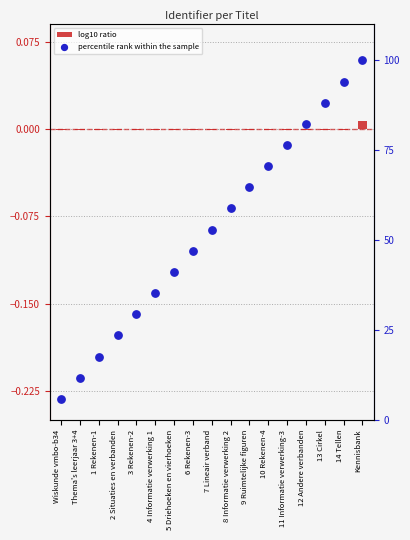

What is the total value across all series at 6 Rekenen-3?

47.1